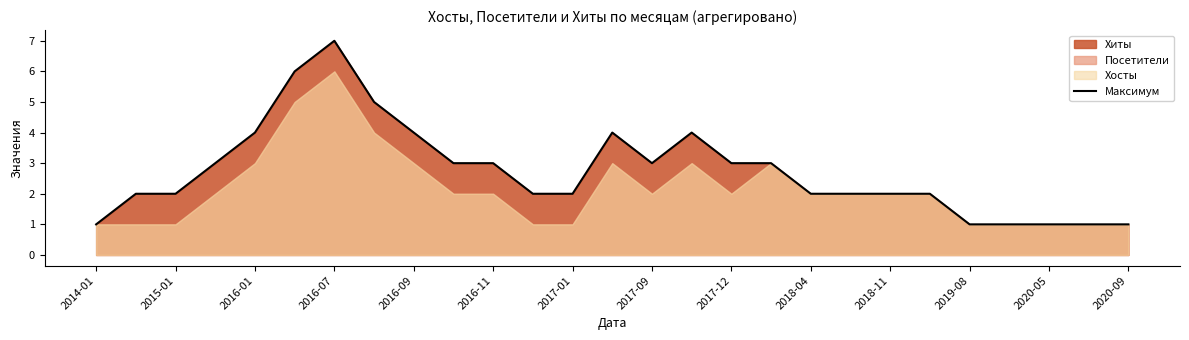

The value of Максимум at 2016-07 is 4. True or false?

False